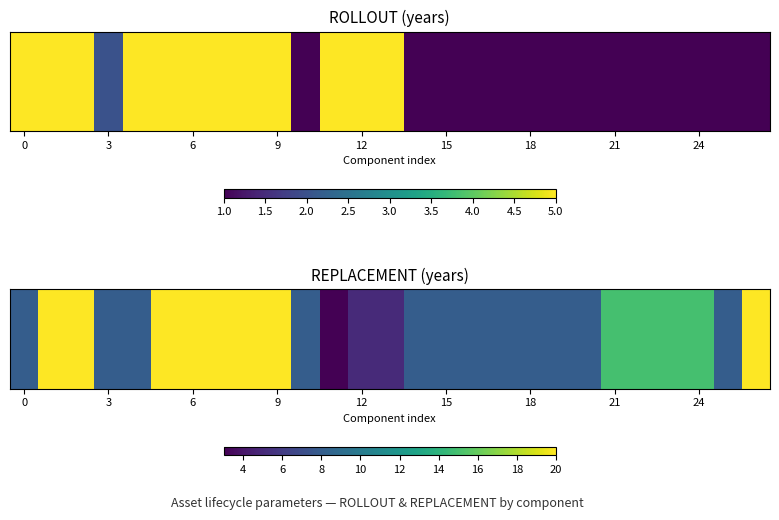

What is the difference between the maximum and minimum values?

17